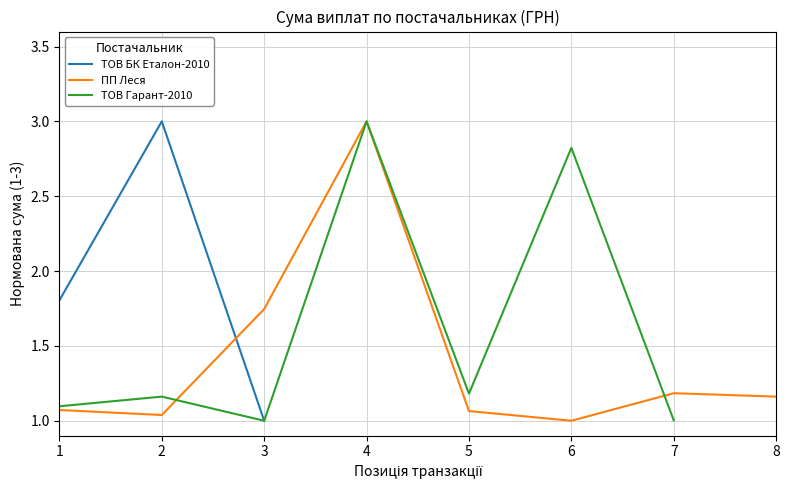

Count the number of categories in the chart.

8